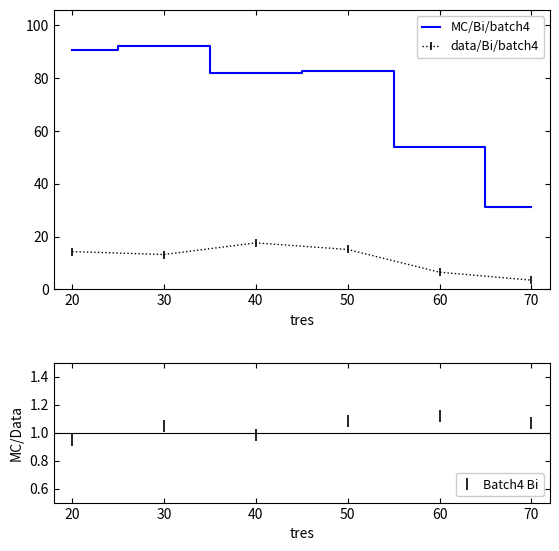

What is the difference between the Batch4 Bi values at 20 and 30?

0.1